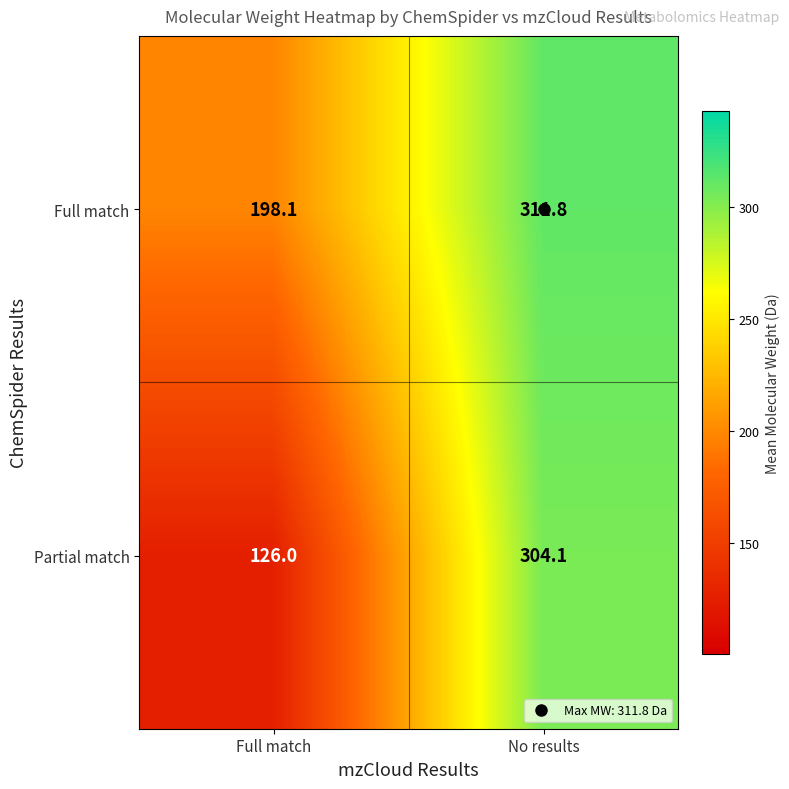

Read the Partial match value at Full match.

126.0